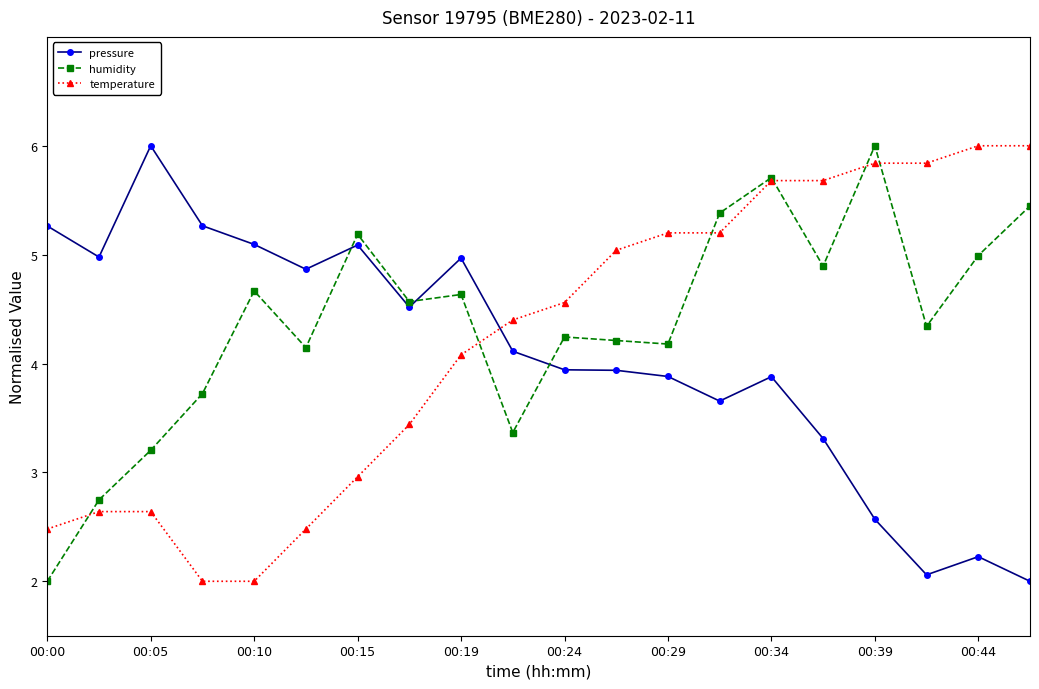

What is the value of the humidity point at the 4th from the left?

3.7